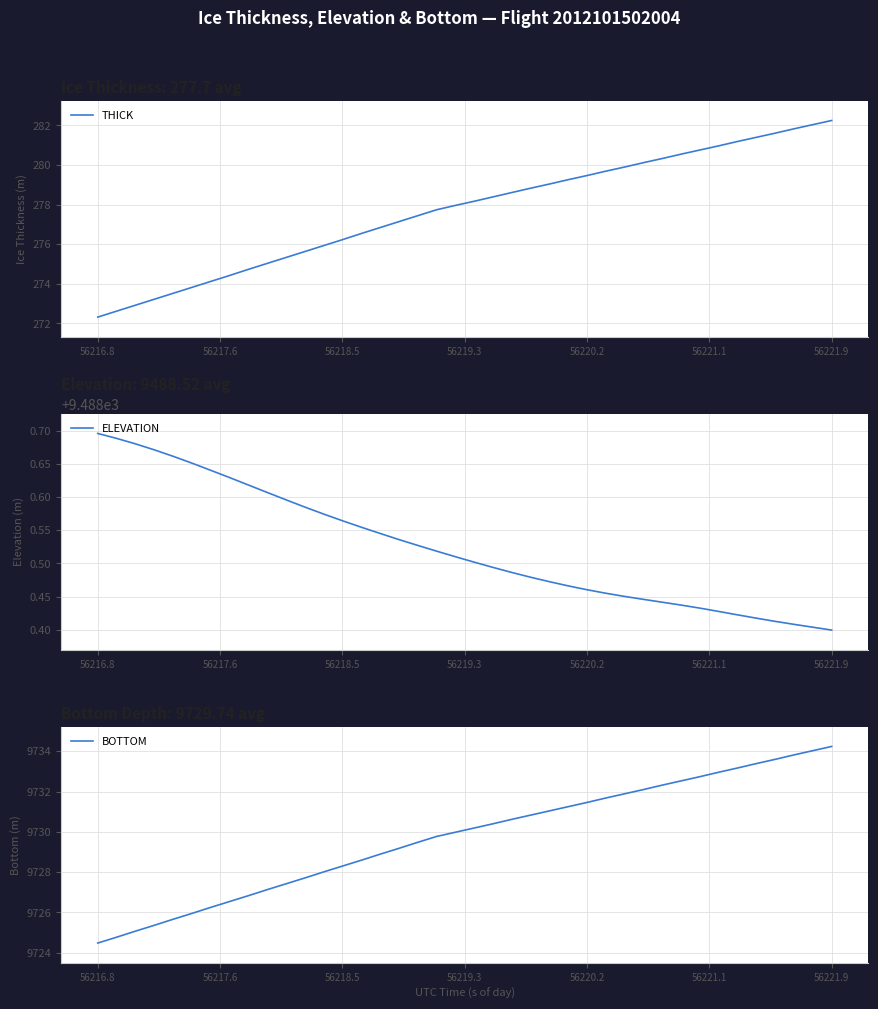

At which label does THICK reach its minimum?

56216.8